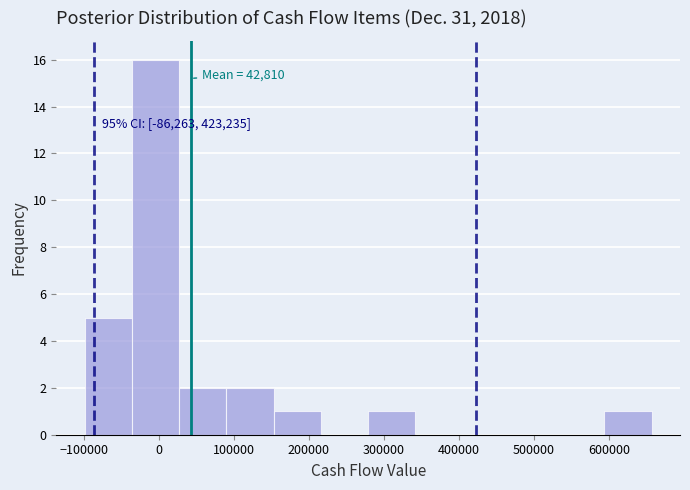

Over which range of the x-axis is the bar tallest?

-40000 to 30000